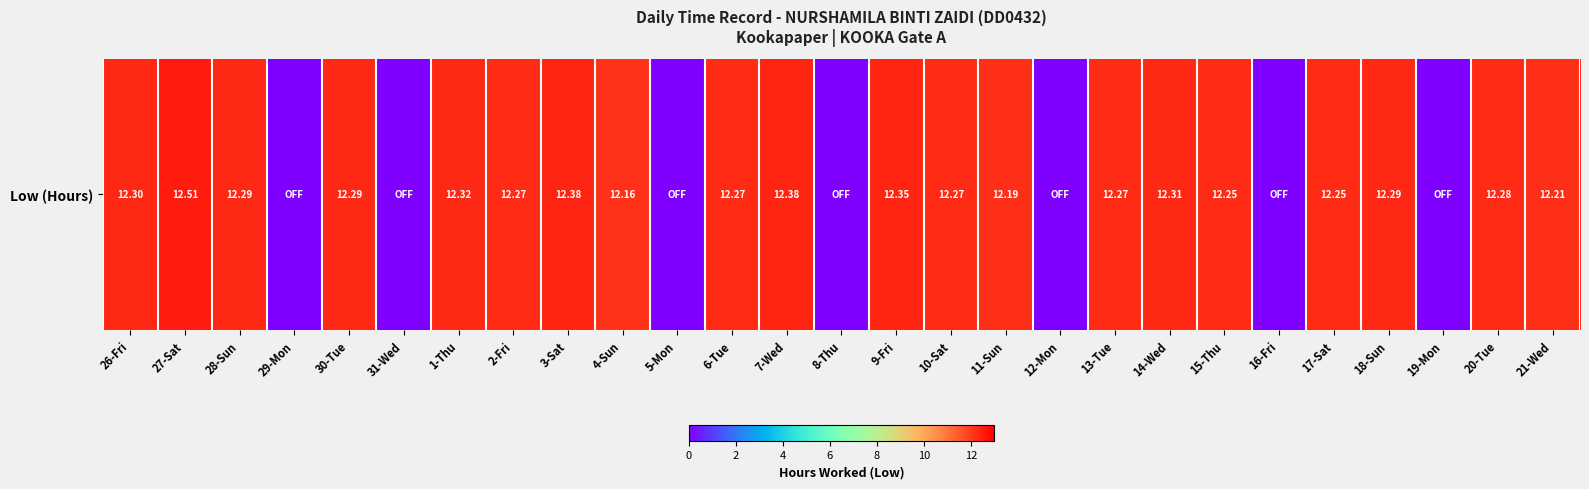

Approximately how many times larger is the value at 13-Tue compared to 4-Sun?

1.0